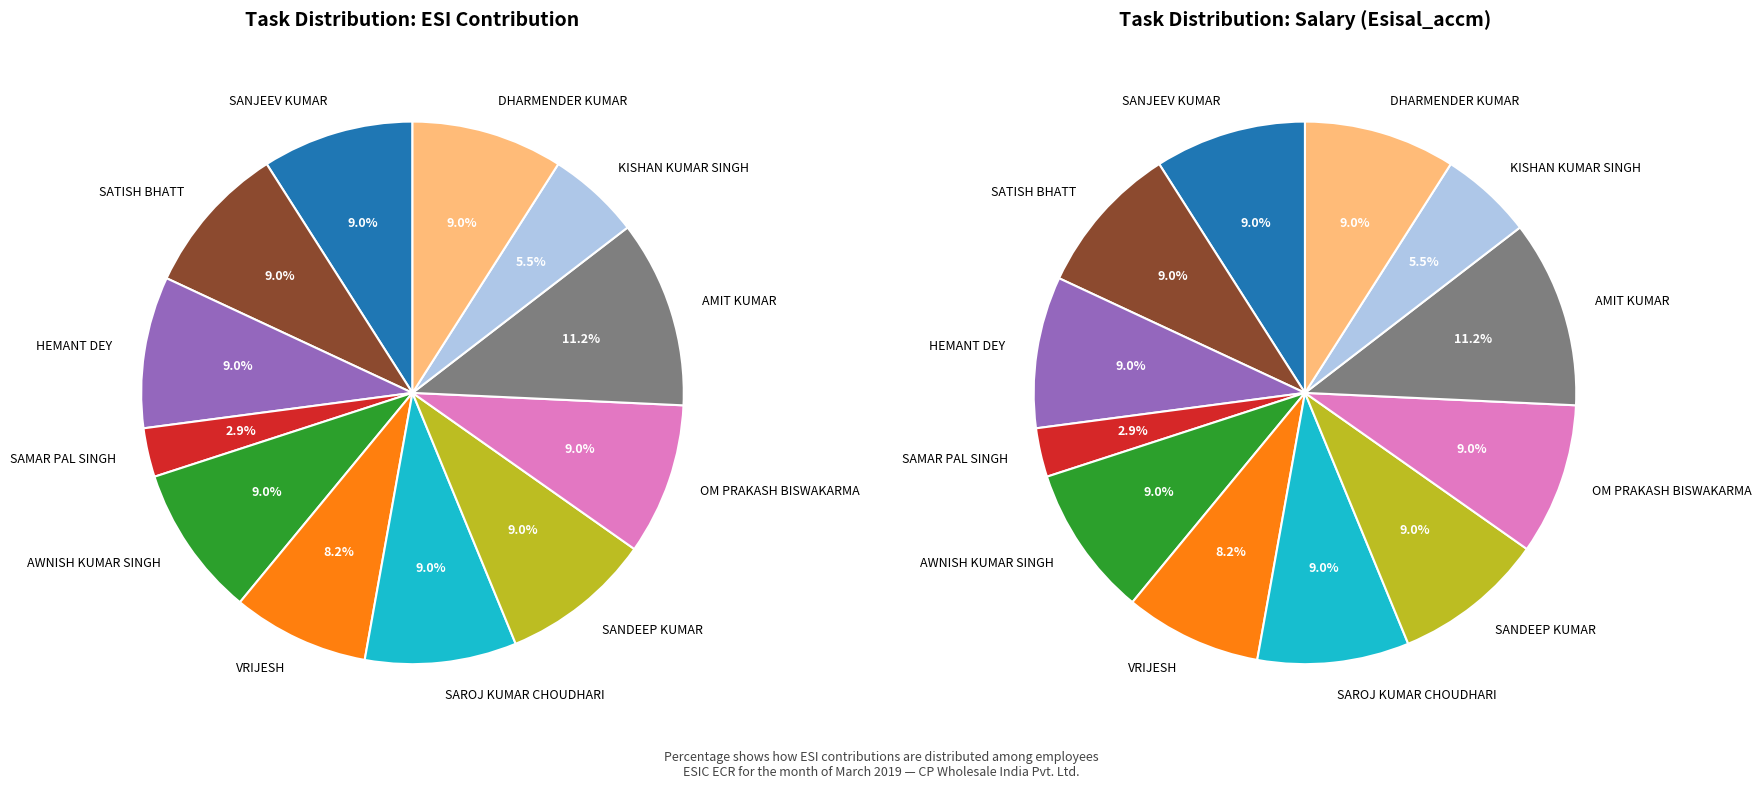

The KISHAN KUMAR SINGH slice represents 1% of the pie. True or false?

False